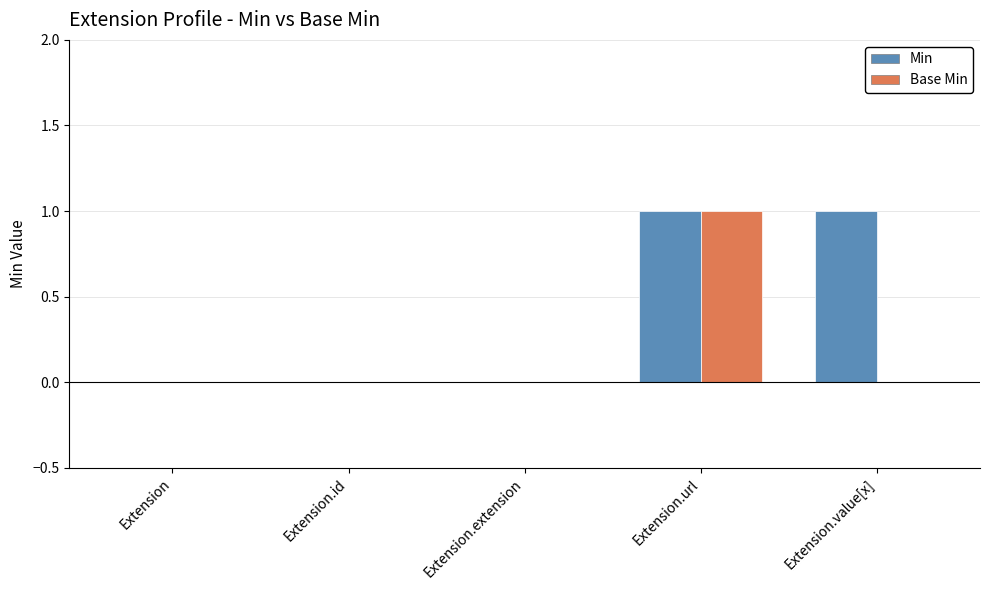

How many data points does each series have?

5